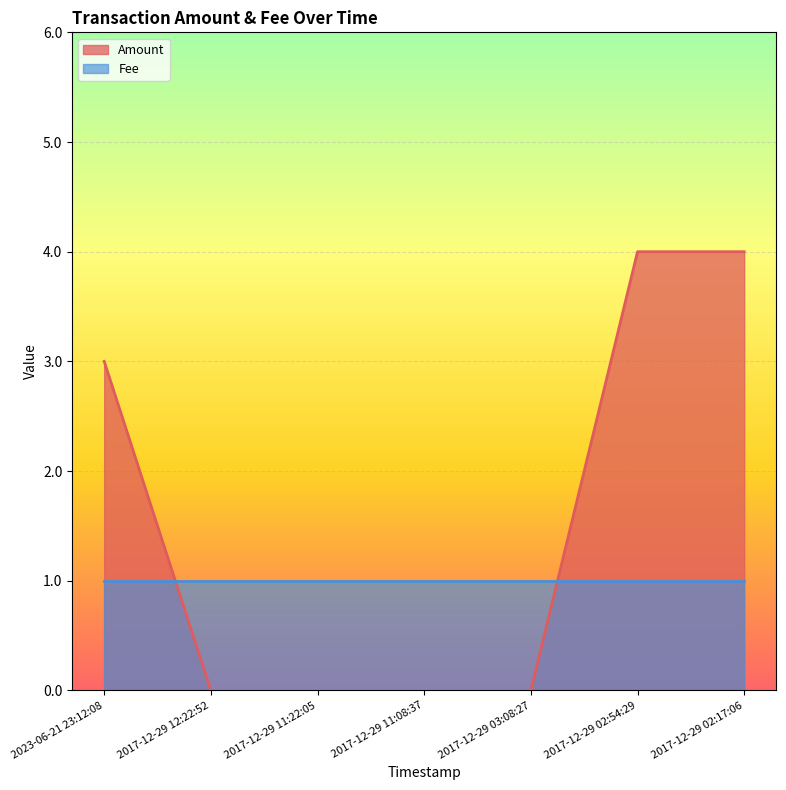

What position from the left is 2017-12-29 03:08:27?

5